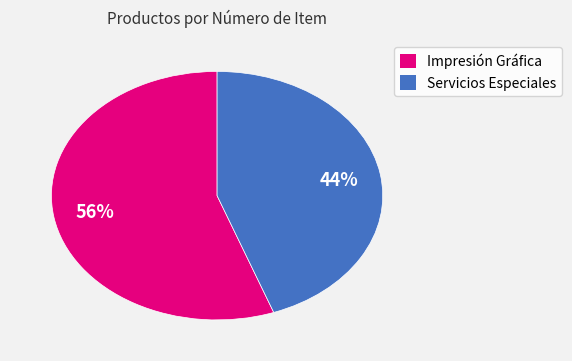

Is there any slice that represents more than half of the pie?

Yes